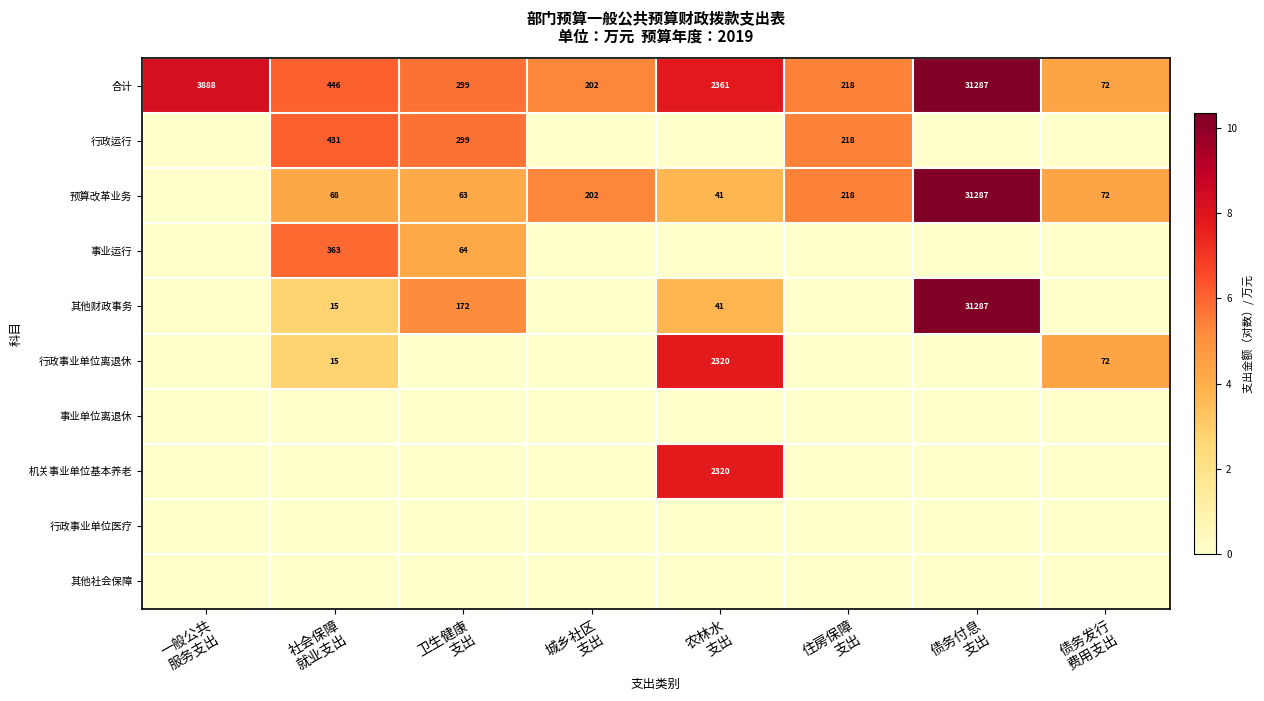

What is the difference between the maximum and minimum values in the 合计 series?

31215